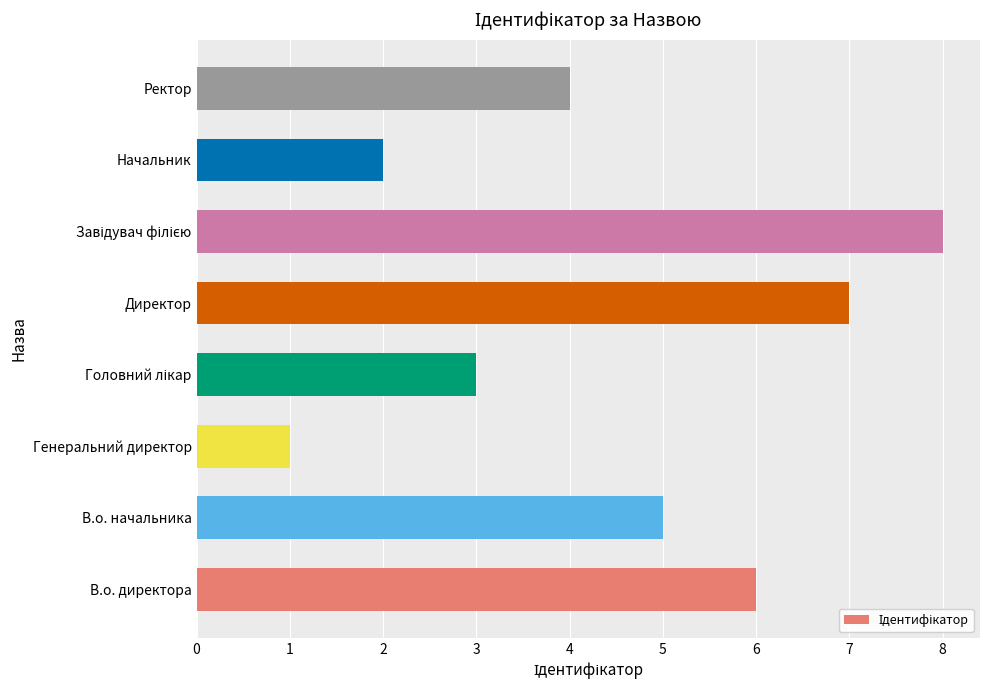

How many bars are there in total?

8